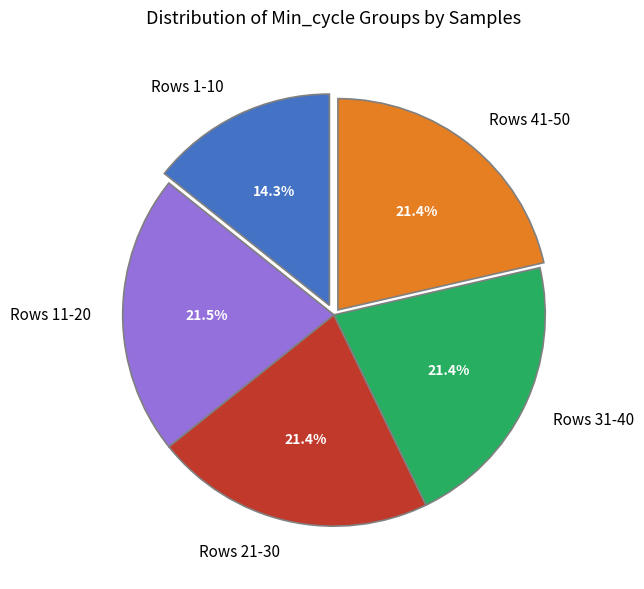

Is there any slice that represents more than half of the pie?

No